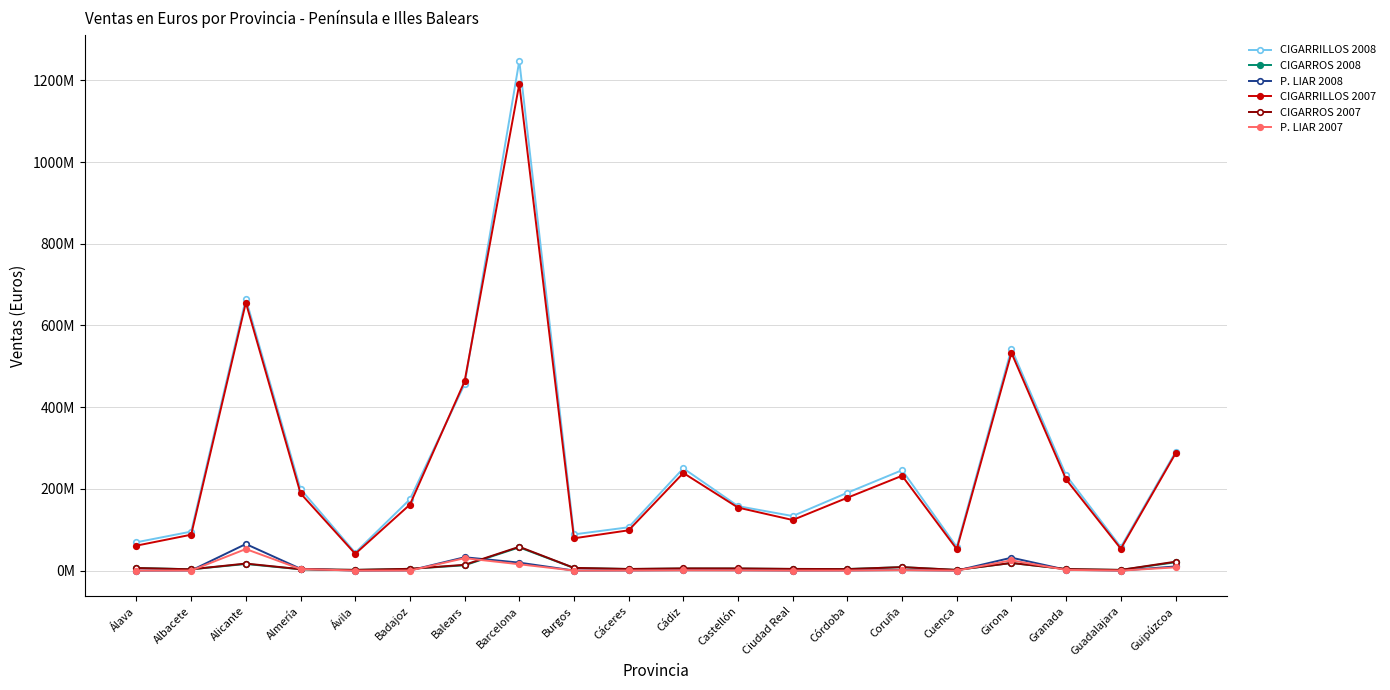

What position from the left is Alicante?

3